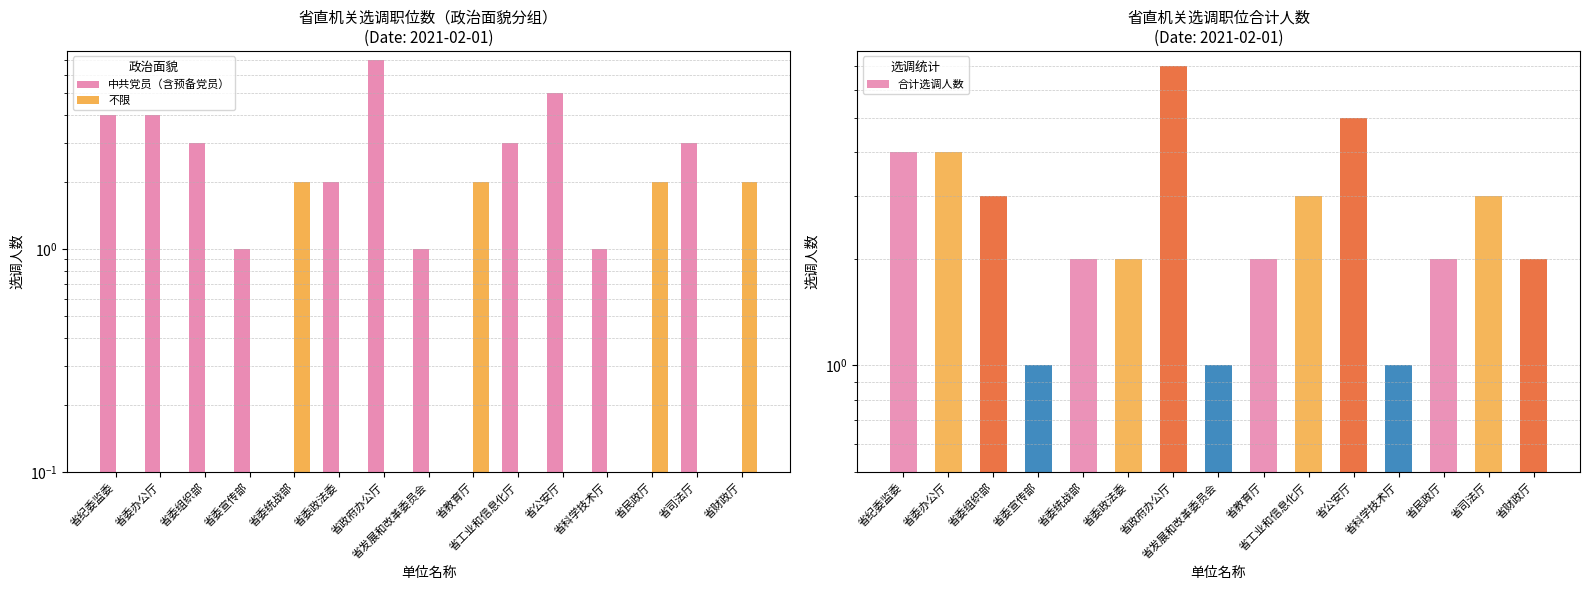

How many data points in 合计选调人数 are less than 2?

3